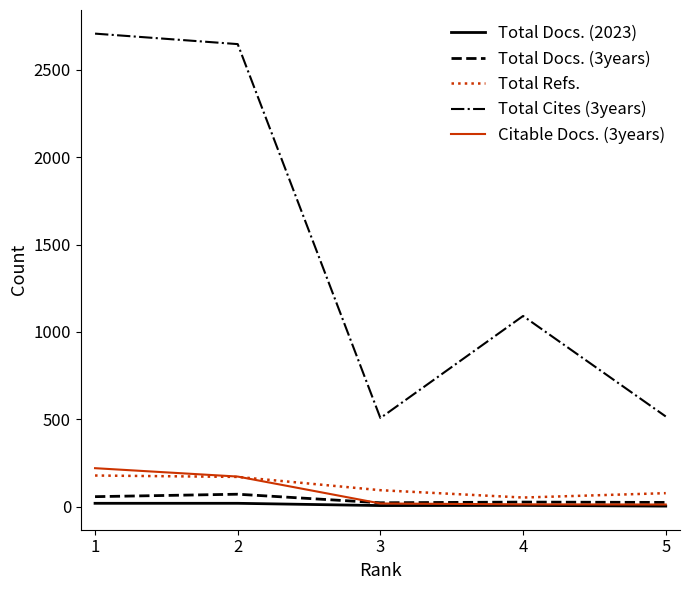

What is the spread (max minus min) of values at 4?

1084